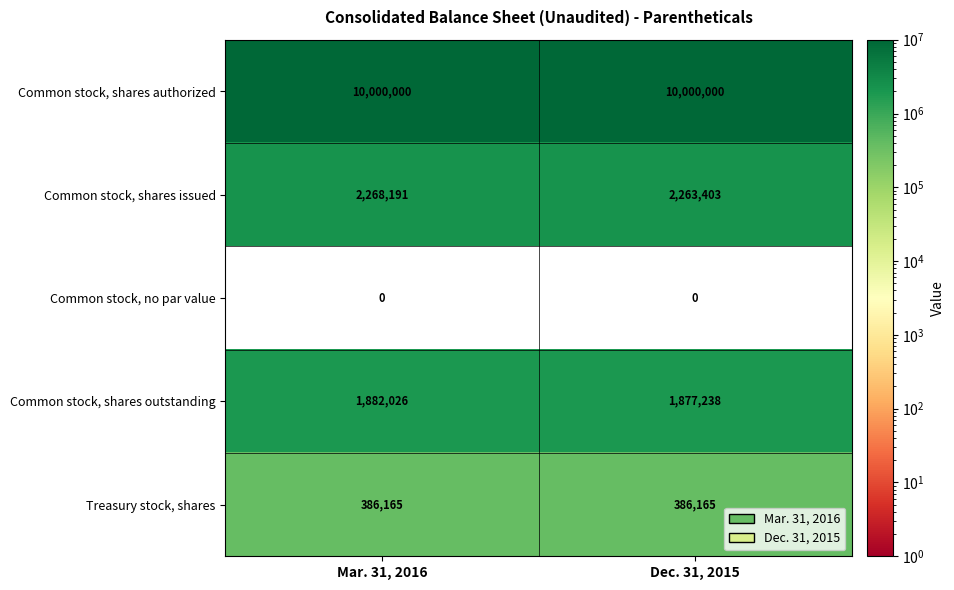

Reading left to right, list all the values displayed in this chart.

Common stock, shares authorized: 10000000	10000000
Common stock, shares issued: 2268191	2263403
Common stock, no par value: 0	0
Common stock, shares outstanding: 1882026	1877238
Treasury stock, shares: 386165	386165